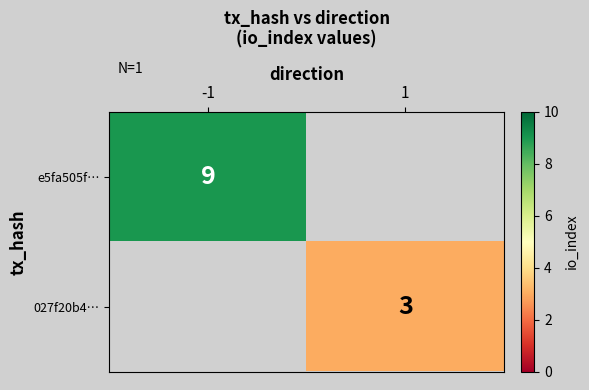

Count the number of categories in the chart.

2